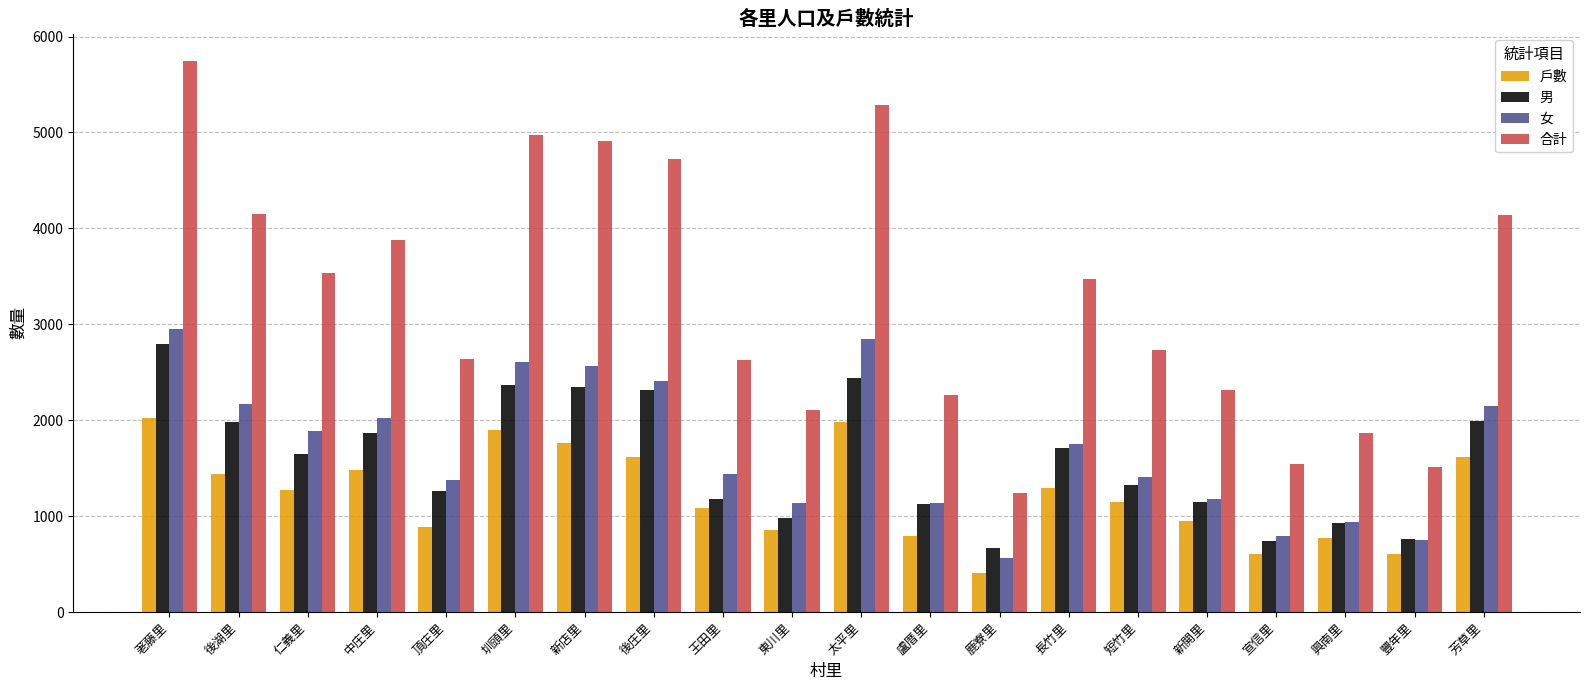

True or false: 女 has a value of 980 at 豐年里.

False